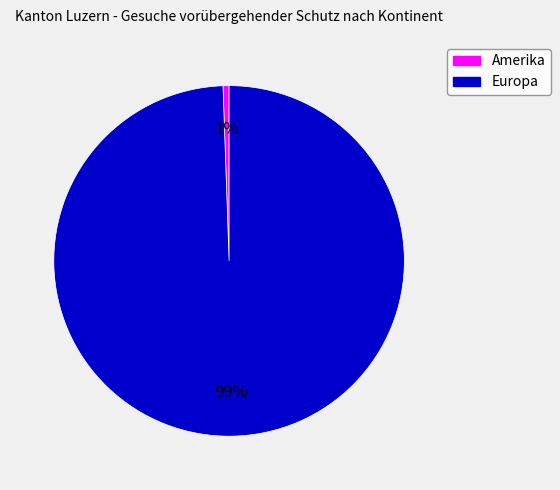

Is there any slice that represents more than half of the pie?

Yes